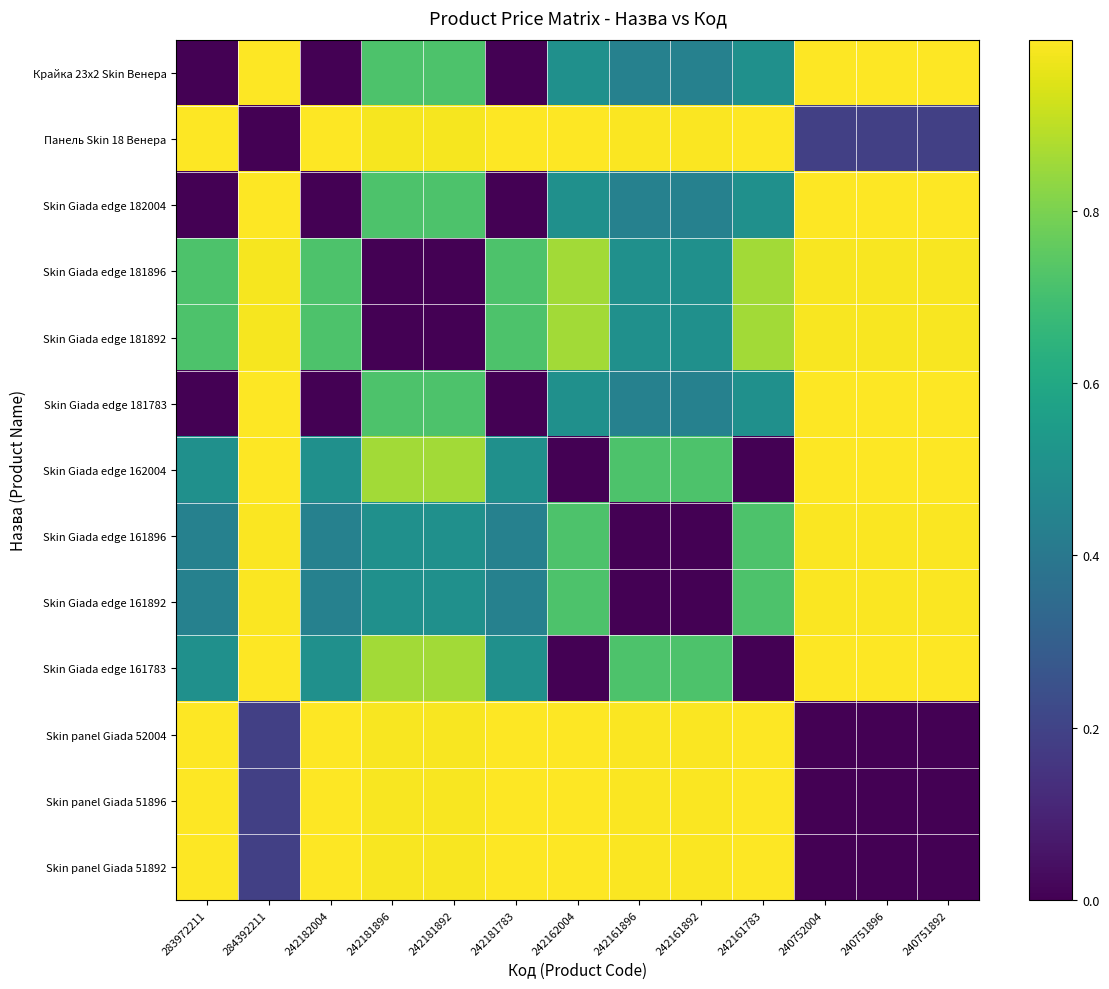

Reading left to right, list all the values displayed in this chart.

Крайка 23x2 Skin Венера: 283972211=0.0	284392211=1.0	242182004=0.0	242181896=0.7	242181892=0.7	242181783=0.0	242162004=0.5	242161896=0.4	242161892=0.4	242161783=0.5	240752004=1.0	240751896=1.0	240751892=1.0
Панель Skin 18 Венера: 283972211=1.0	284392211=0.0	242182004=1.0	242181896=1.0	242181892=1.0	242181783=1.0	242162004=1.0	242161896=1.0	242161892=1.0	242161783=1.0	240752004=0.2	240751896=0.2	240751892=0.2
Skin Giada edge 182004: 283972211=0.0	284392211=1.0	242182004=0.0	242181896=0.7	242181892=0.7	242181783=0.0	242162004=0.5	242161896=0.4	242161892=0.4	242161783=0.5	240752004=1.0	240751896=1.0	240751892=1.0
Skin Giada edge 181896: 283972211=0.7	284392211=1.0	242182004=0.7	242181896=0.0	242181892=0.0	242181783=0.7	242162004=0.9	242161896=0.5	242161892=0.5	242161783=0.9	240752004=1.0	240751896=1.0	240751892=1.0
Skin Giada edge 181892: 283972211=0.7	284392211=1.0	242182004=0.7	242181896=0.0	242181892=0.0	242181783=0.7	242162004=0.9	242161896=0.5	242161892=0.5	242161783=0.9	240752004=1.0	240751896=1.0	240751892=1.0
Skin Giada edge 181783: 283972211=0.0	284392211=1.0	242182004=0.0	242181896=0.7	242181892=0.7	242181783=0.0	242162004=0.5	242161896=0.4	242161892=0.4	242161783=0.5	240752004=1.0	240751896=1.0	240751892=1.0
Skin Giada edge 162004: 283972211=0.5	284392211=1.0	242182004=0.5	242181896=0.9	242181892=0.9	242181783=0.5	242162004=0.0	242161896=0.7	242161892=0.7	242161783=0.0	240752004=1.0	240751896=1.0	240751892=1.0
Skin Giada edge 161896: 283972211=0.4	284392211=1.0	242182004=0.4	242181896=0.5	242181892=0.5	242181783=0.4	242162004=0.7	242161896=0.0	242161892=0.0	242161783=0.7	240752004=1.0	240751896=1.0	240751892=1.0
Skin Giada edge 161892: 283972211=0.4	284392211=1.0	242182004=0.4	242181896=0.5	242181892=0.5	242181783=0.4	242162004=0.7	242161896=0.0	242161892=0.0	242161783=0.7	240752004=1.0	240751896=1.0	240751892=1.0
Skin Giada edge 161783: 283972211=0.5	284392211=1.0	242182004=0.5	242181896=0.9	242181892=0.9	242181783=0.5	242162004=0.0	242161896=0.7	242161892=0.7	242161783=0.0	240752004=1.0	240751896=1.0	240751892=1.0
Skin panel Giada 52004: 283972211=1.0	284392211=0.2	242182004=1.0	242181896=1.0	242181892=1.0	242181783=1.0	242162004=1.0	242161896=1.0	242161892=1.0	242161783=1.0	240752004=0.0	240751896=0.0	240751892=0.0
Skin panel Giada 51896: 283972211=1.0	284392211=0.2	242182004=1.0	242181896=1.0	242181892=1.0	242181783=1.0	242162004=1.0	242161896=1.0	242161892=1.0	242161783=1.0	240752004=0.0	240751896=0.0	240751892=0.0
Skin panel Giada 51892: 283972211=1.0	284392211=0.2	242182004=1.0	242181896=1.0	242181892=1.0	242181783=1.0	242162004=1.0	242161896=1.0	242161892=1.0	242161783=1.0	240752004=0.0	240751896=0.0	240751892=0.0